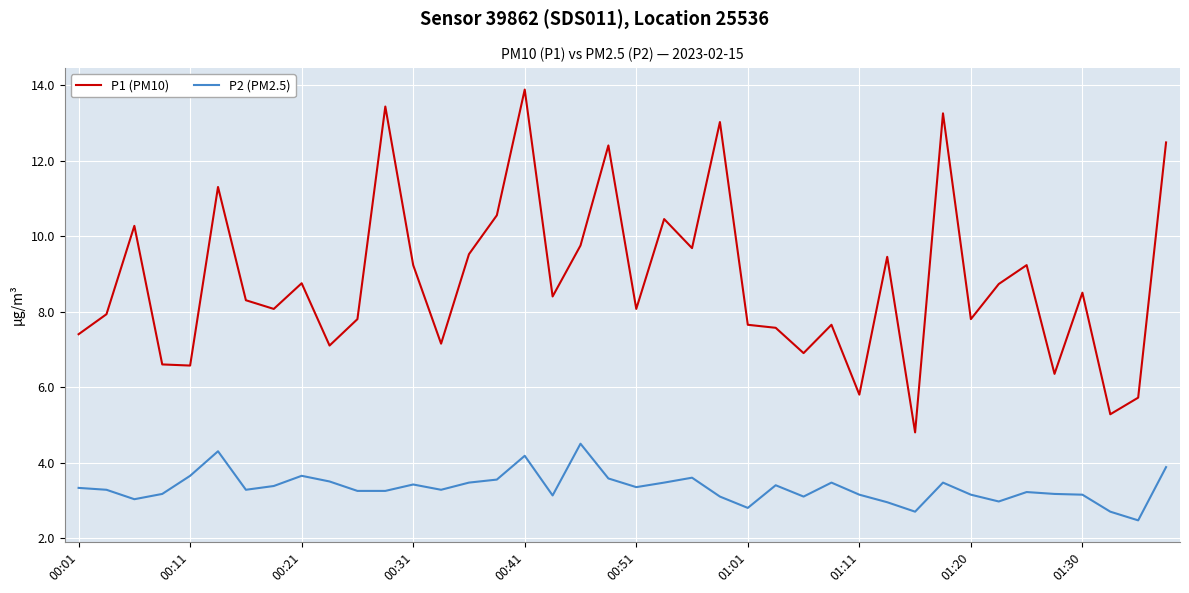

What is the minimum value for P2 (PM2.5)?

2.5